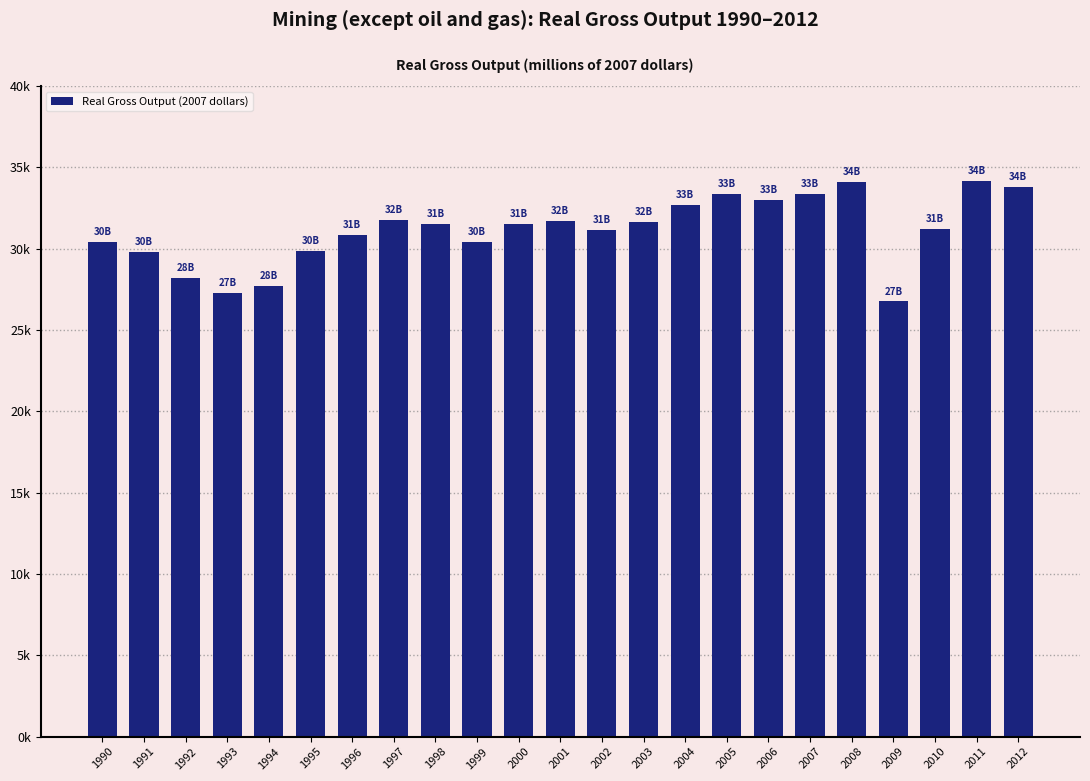

Reading left to right, what are all the values shown in this chart?

30397.7	29824.8	28198.5	27285.2	27693.0	29877.2	30821.9	31744.6	31494.8	30437.1	31492.8	31699.2	31132.7	31661.2	32679.3	33351.2	33003.4	33346.2	34093.8	26752.3	31219.4	34161.2	33811.7